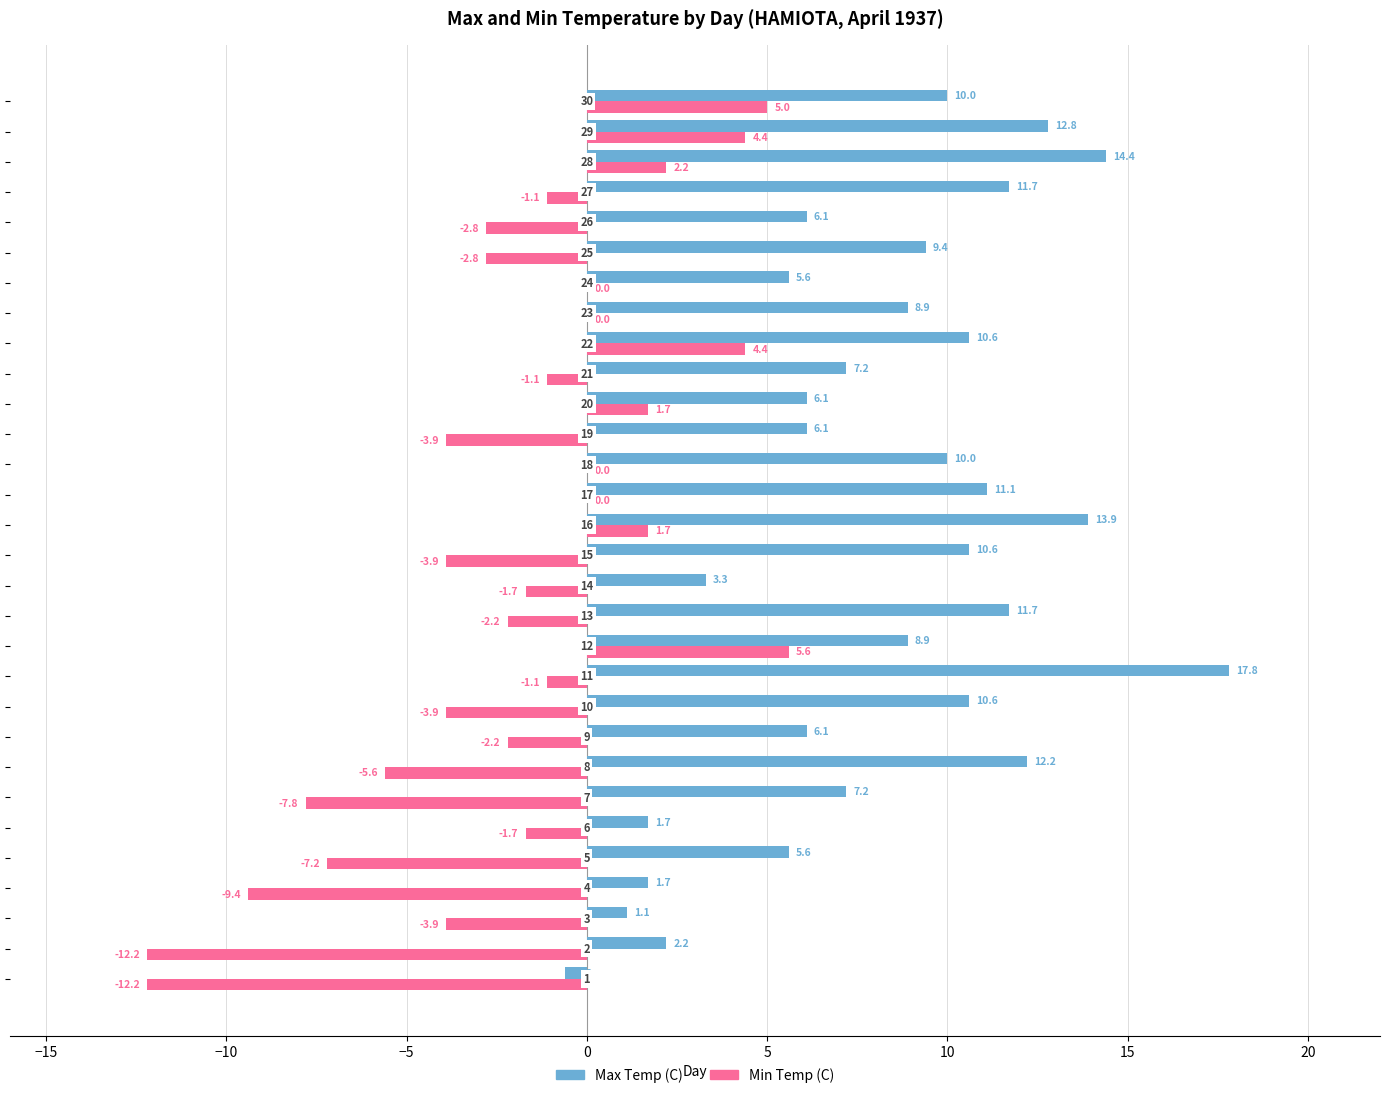

What is the maximum value shown in the chart?

17.8